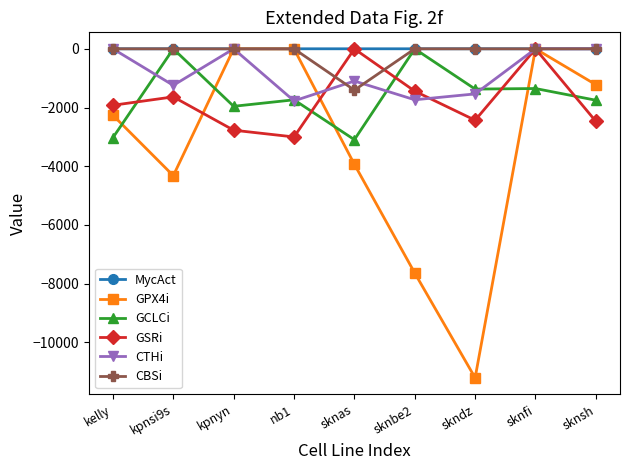

How many distinct data groups are displayed?

6